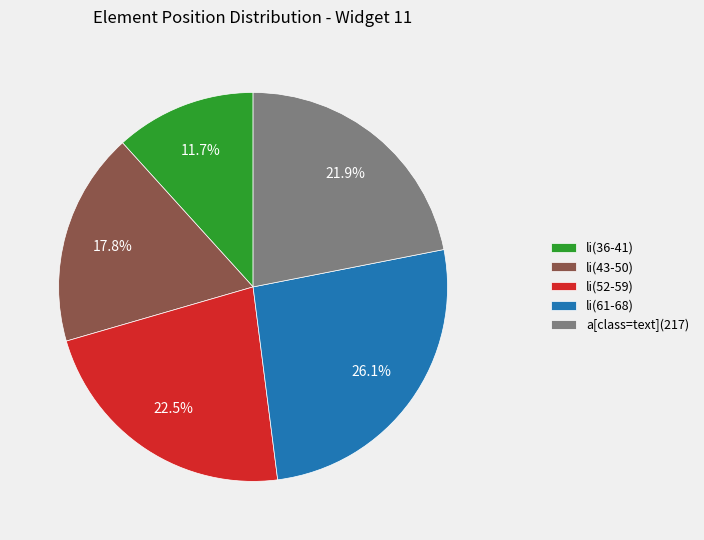

How many slices are in this pie chart?

5